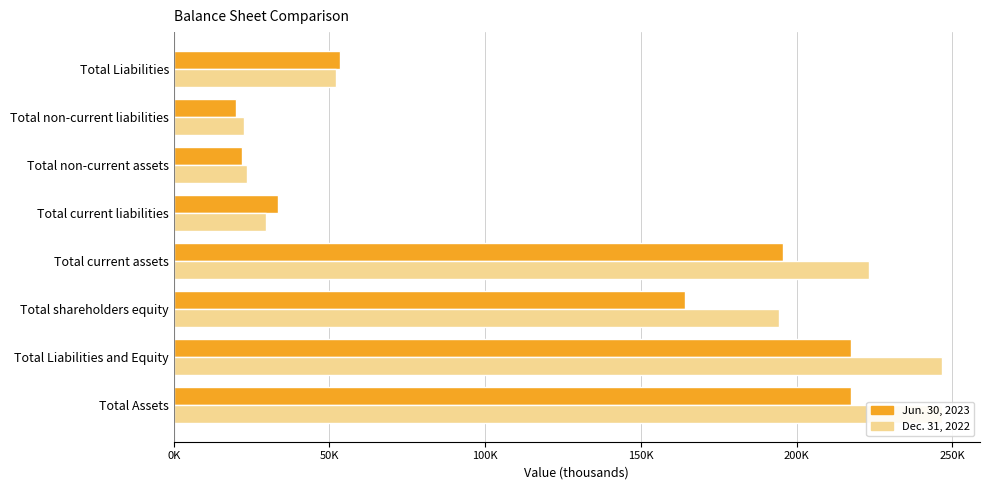

Which series has the largest total across all categories?

Dec. 31, 2022